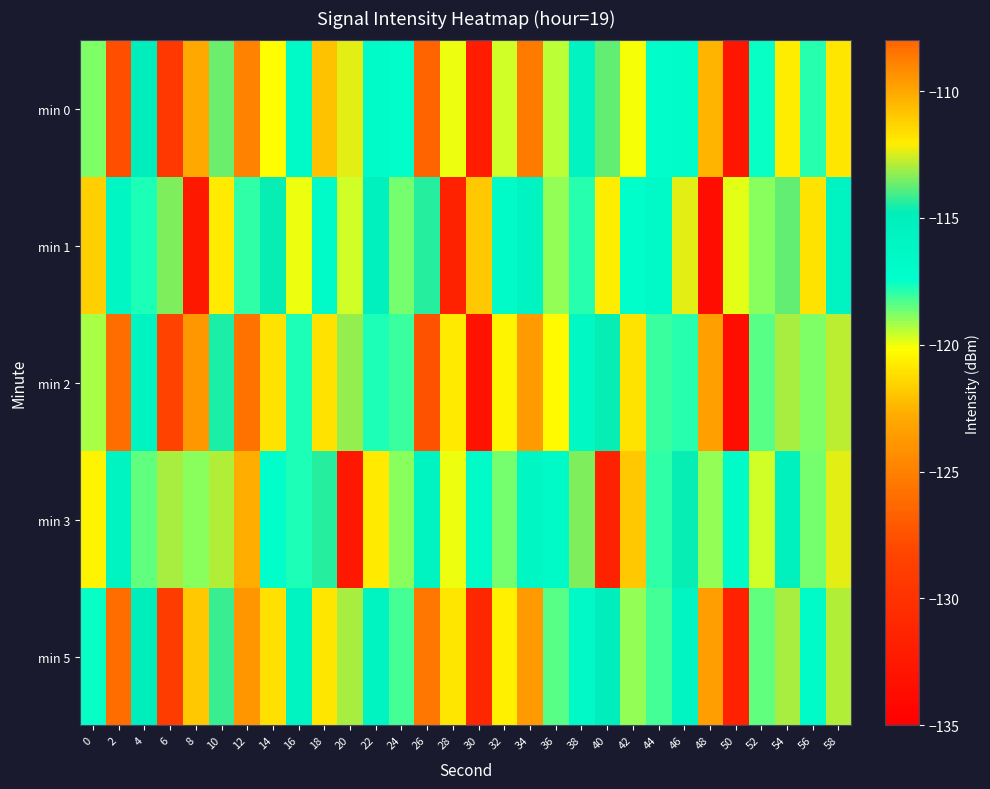

At which category is the sum across all series the highest?

34